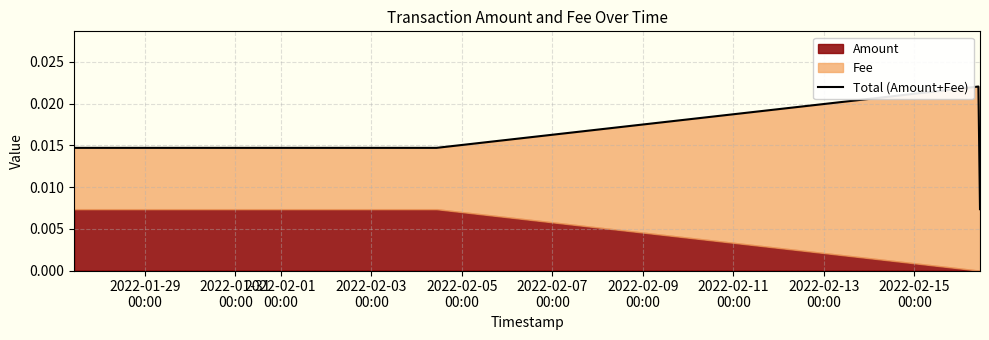

Is it true that the value at 2022-02-01
00:00 is 0.0?

True